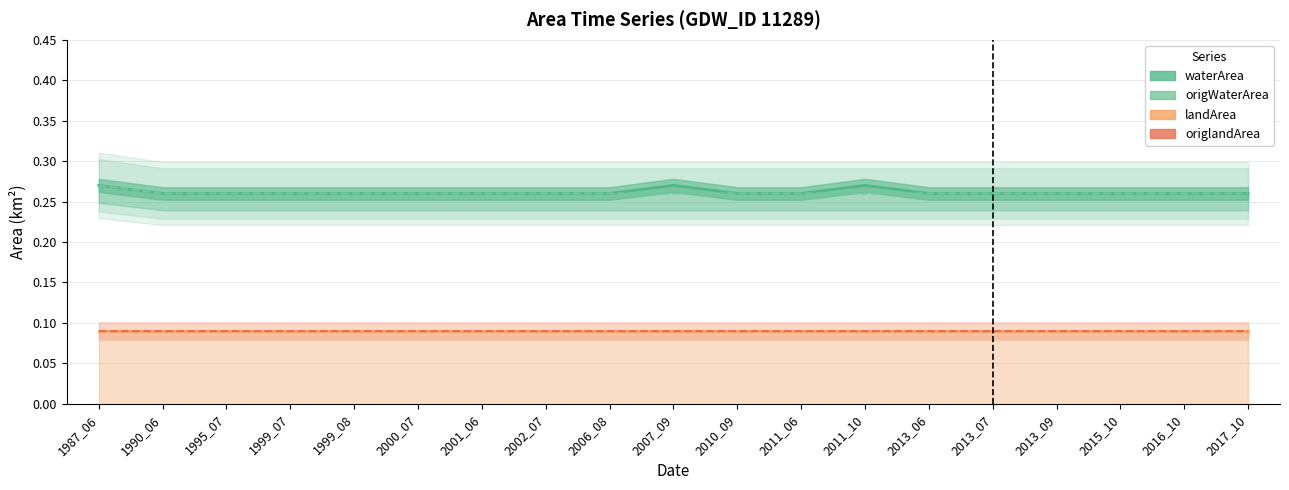

Reading left to right, extract all data points from this chart.

waterArea: 0.3	0.3	0.3	0.3	0.3	0.3	0.3	0.3	0.3	0.3	0.3	0.3	0.3	0.3	0.3	0.3	0.3	0.3	0.3
origWaterArea: 0.3	0.3	0.3	0.3	0.3	0.3	0.3	0.3	0.3	0.3	0.3	0.3	0.3	0.3	0.3	0.3	0.3	0.3	0.3
landArea: 0.1	0.1	0.1	0.1	0.1	0.1	0.1	0.1	0.1	0.1	0.1	0.1	0.1	0.1	0.1	0.1	0.1	0.1	0.1
origlandArea: 0.1	0.1	0.1	0.1	0.1	0.1	0.1	0.1	0.1	0.1	0.1	0.1	0.1	0.1	0.1	0.1	0.1	0.1	0.1